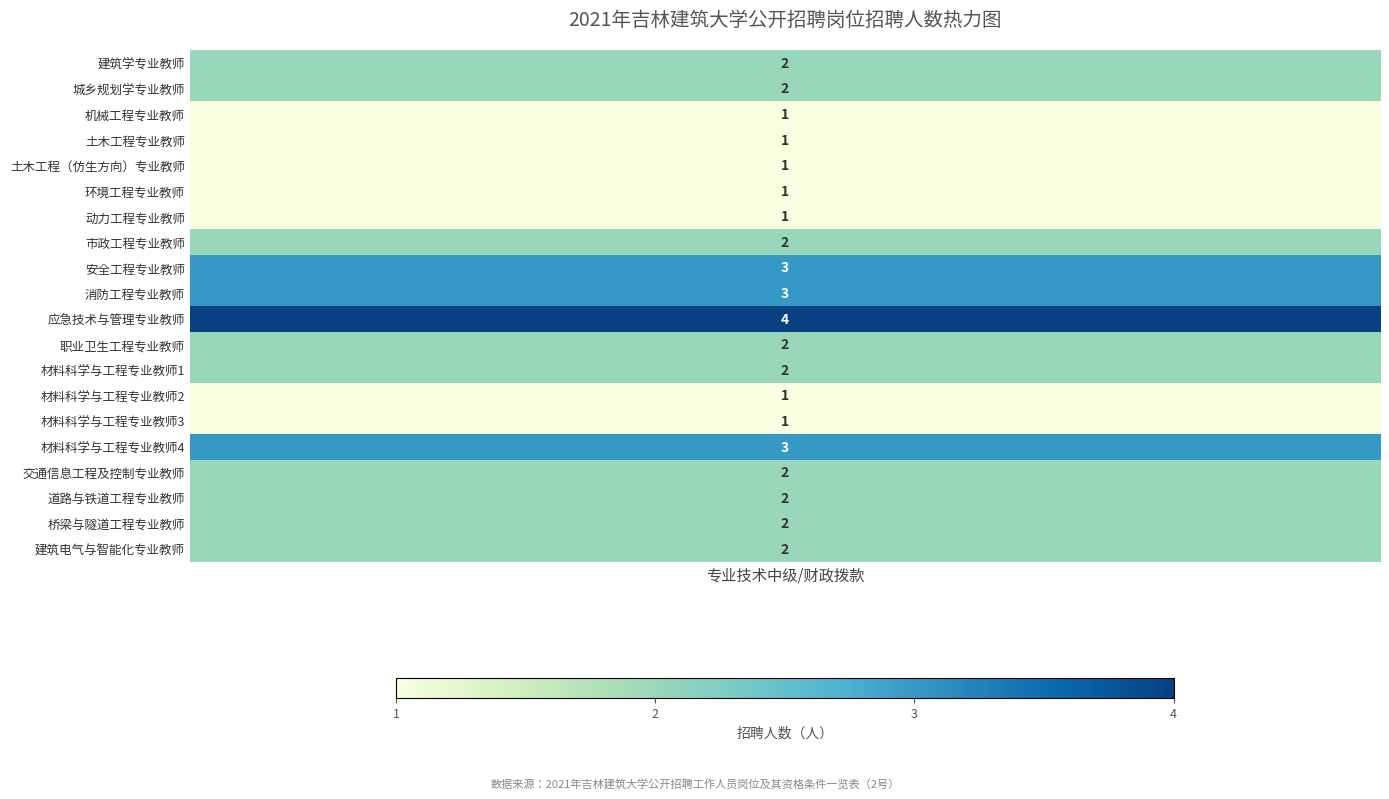

Reading left to right, what are all the values shown in this chart?

2	2	1	1	1	1	1	2	3	3	4	2	2	1	1	3	2	2	2	2